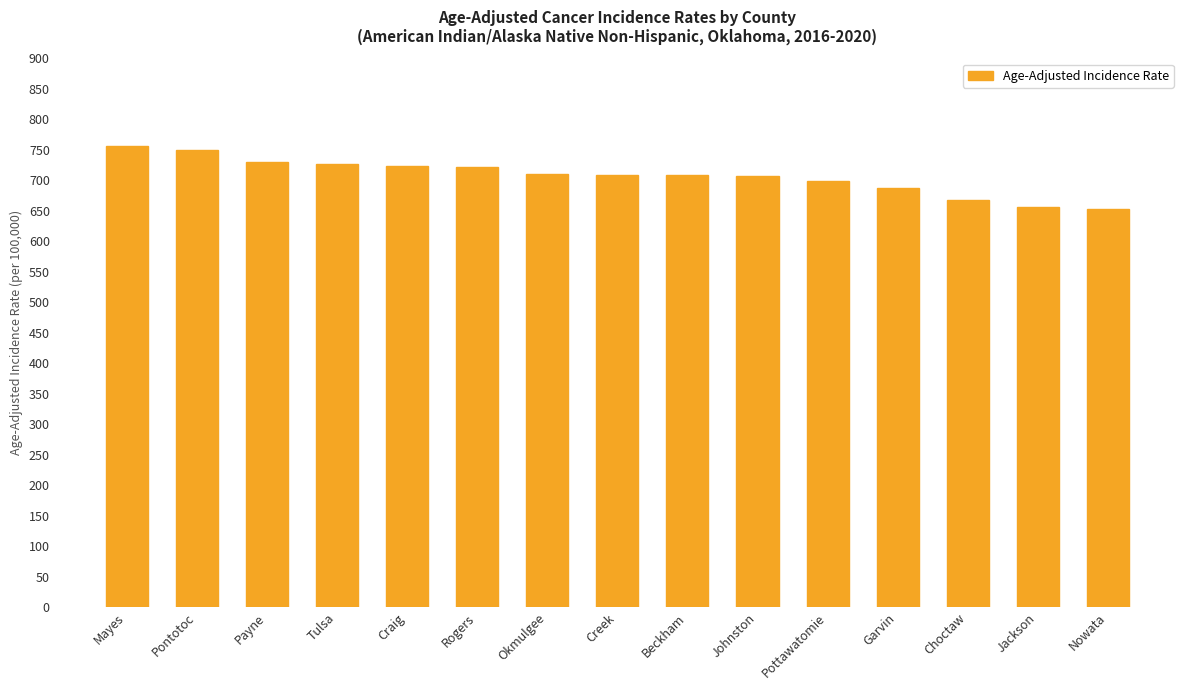

What value does the data have at Payne?

730.2